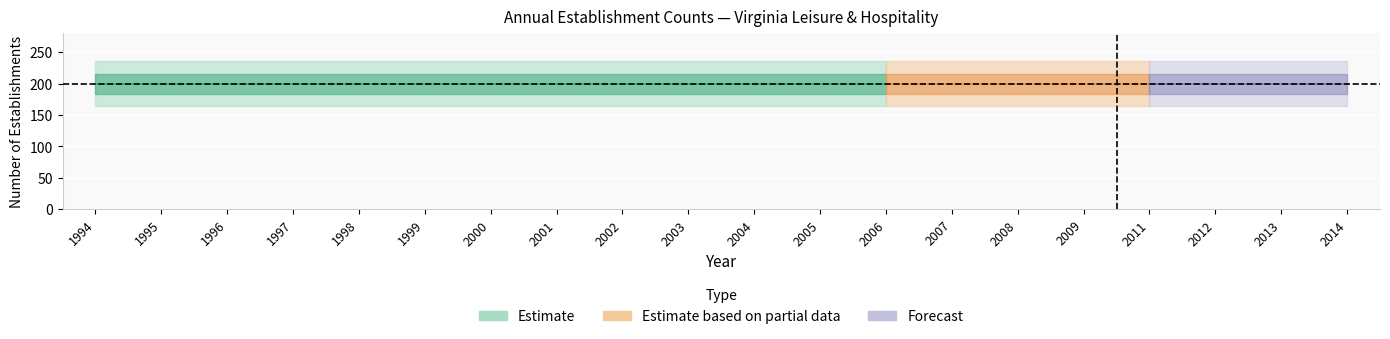

What is the maximum value shown in the chart?

200